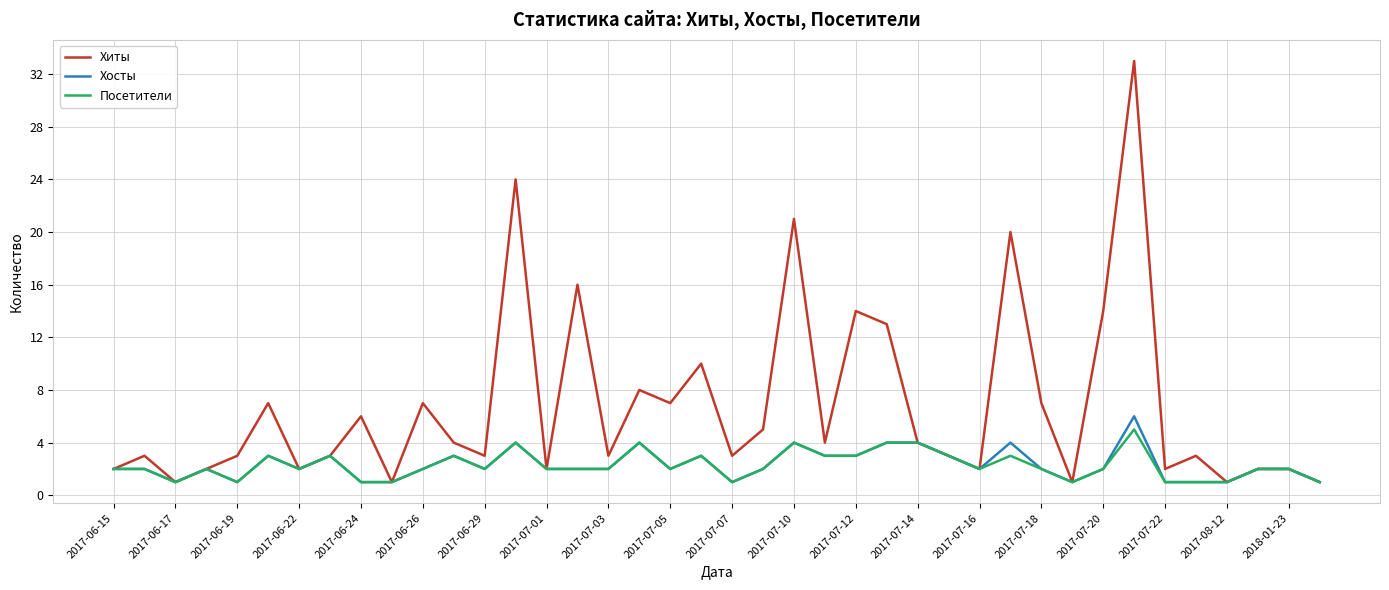

Which series has the largest total across all categories?

Хиты